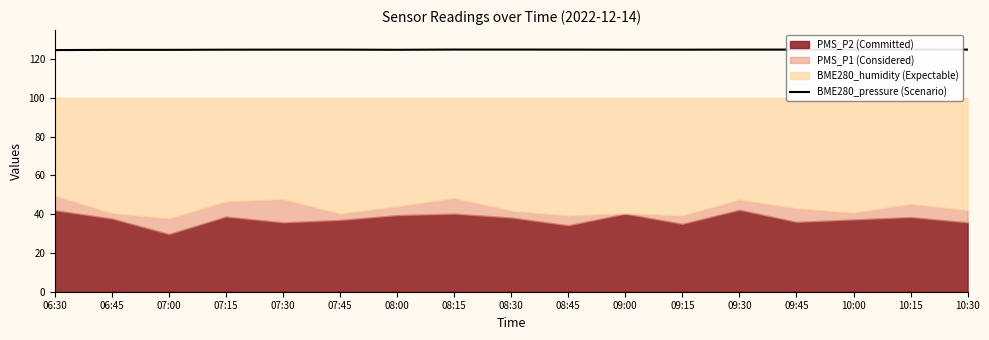

Is it true that BME280_pressure (Scenario) equals 170.3 at 09:00?

False